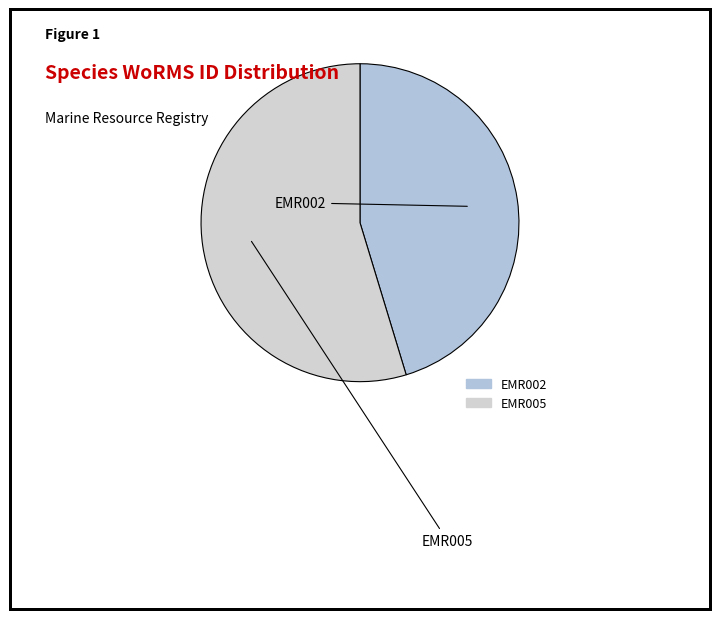

Which slice is the largest?

EMR005